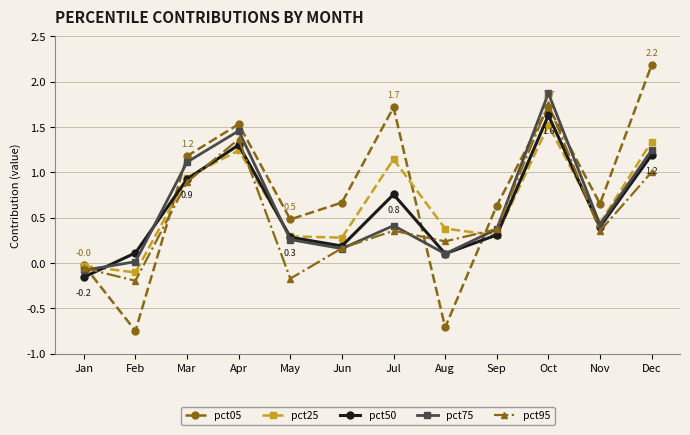

Is this an area chart (filled region under the line)?

No